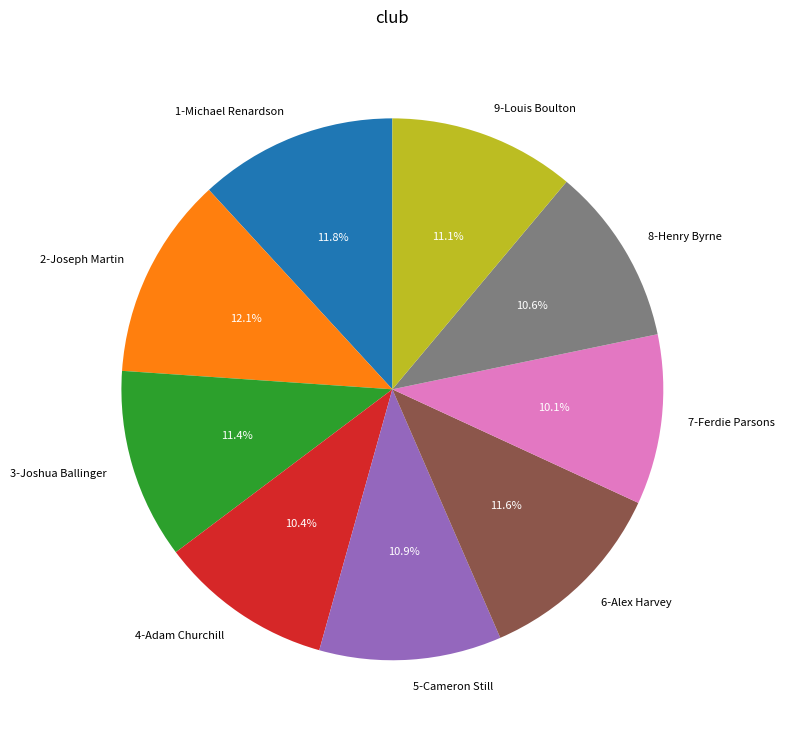

What is the total percentage of 1-Michael Renardson and 3-Joshua Ballinger?

23.2%